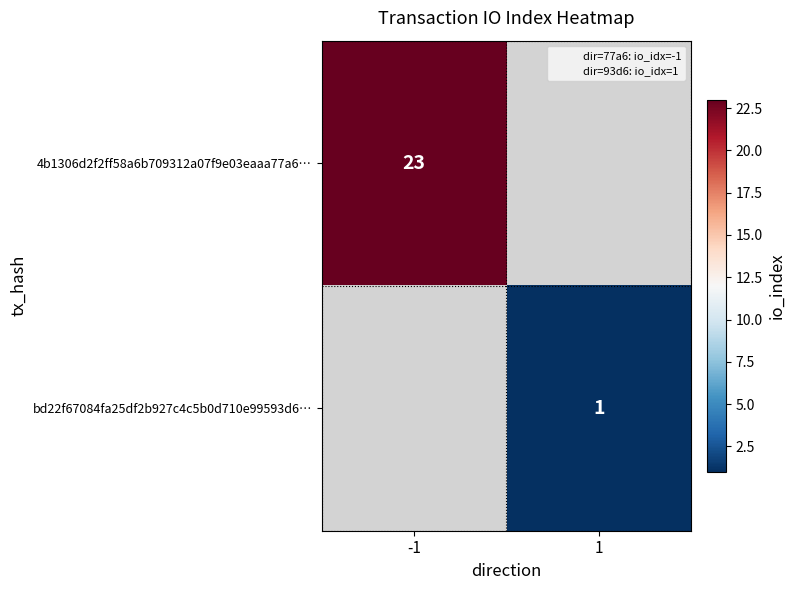

Is it true that bd22f67084fa25df2b927c4c5b0d710e99593d6… equals 1 at 1?

True